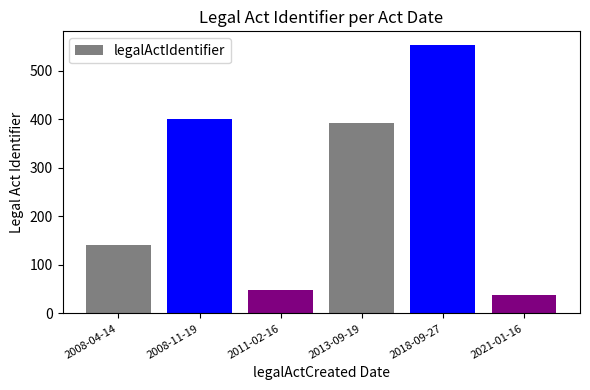

What is the label of the 2nd bar from the left?

2008-11-19